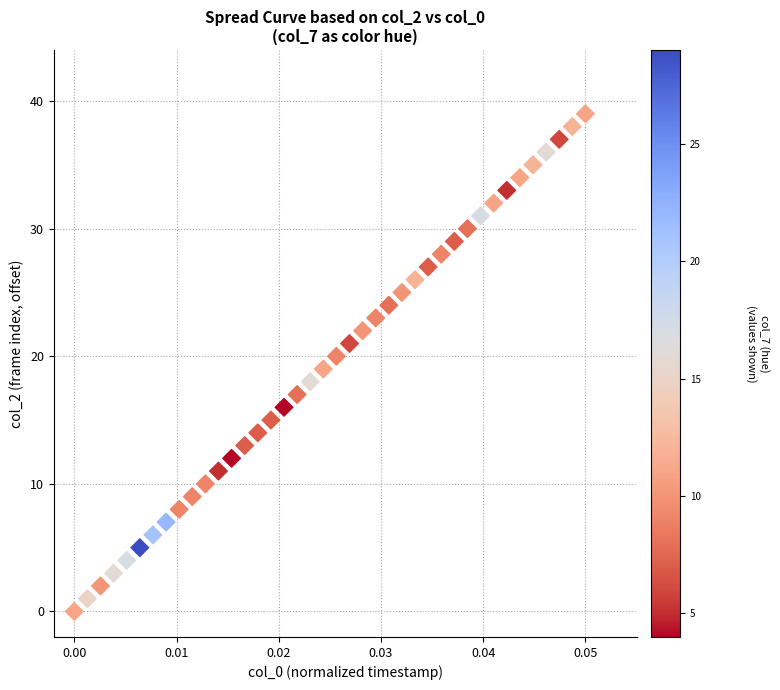

What is the range of Y values (max minus min)?

39